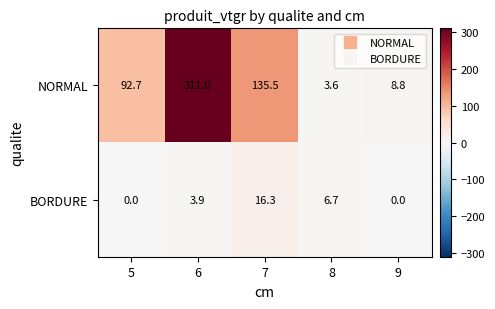

At which category is the sum across all series the highest?

6